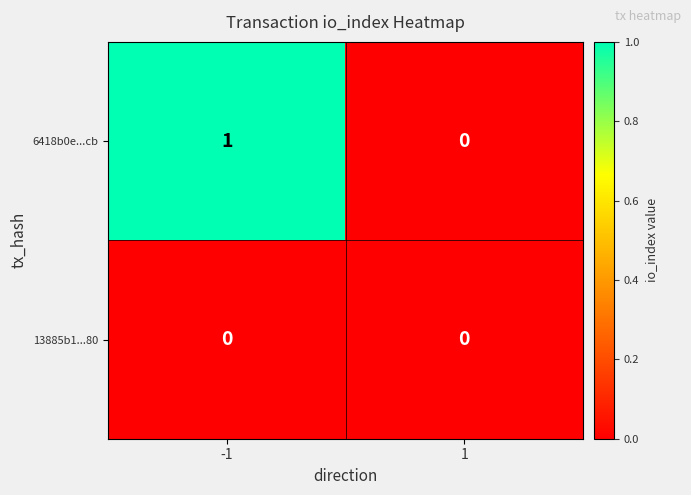

Between -1 and 1, which series saw the biggest shift?

6418b0e...cb